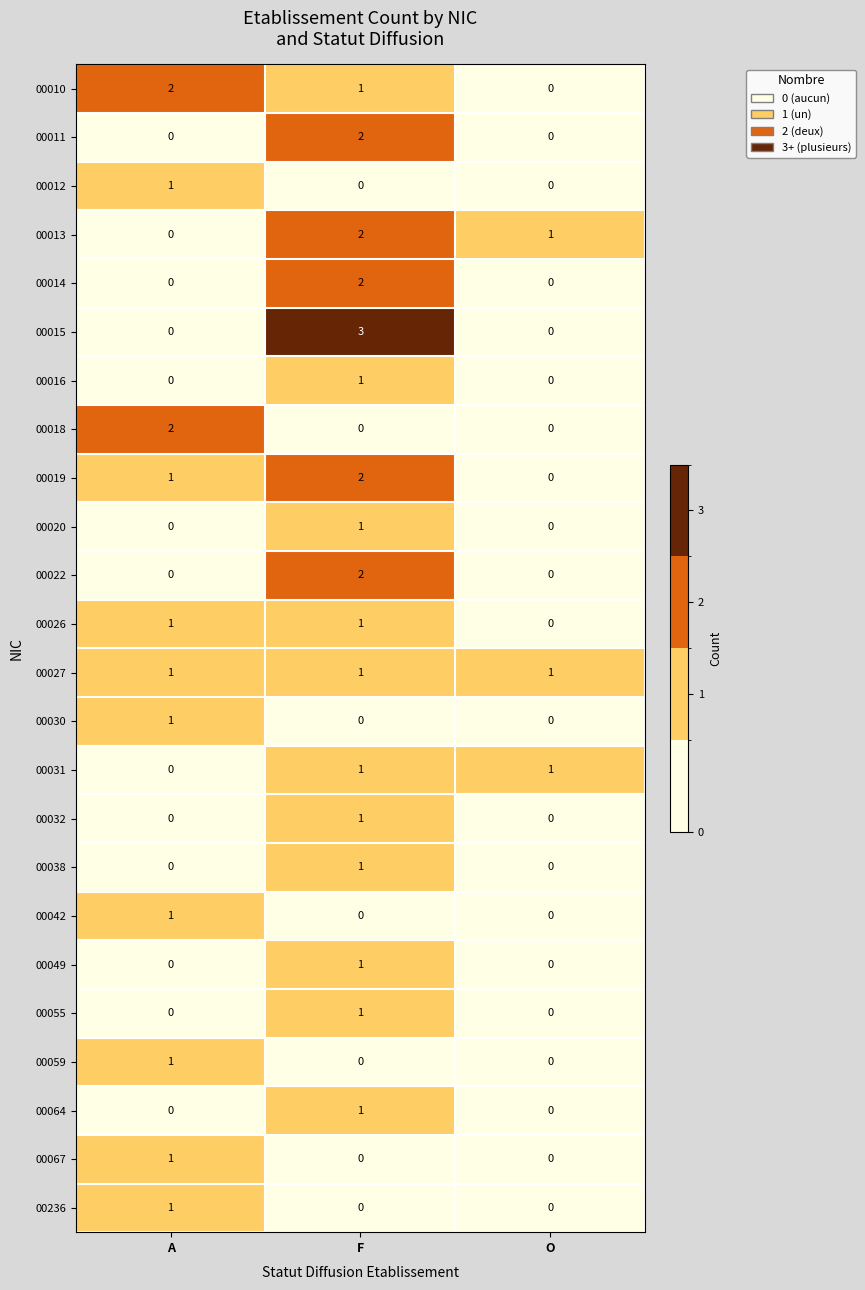

The value of 00020 at A is 0. True or false?

True